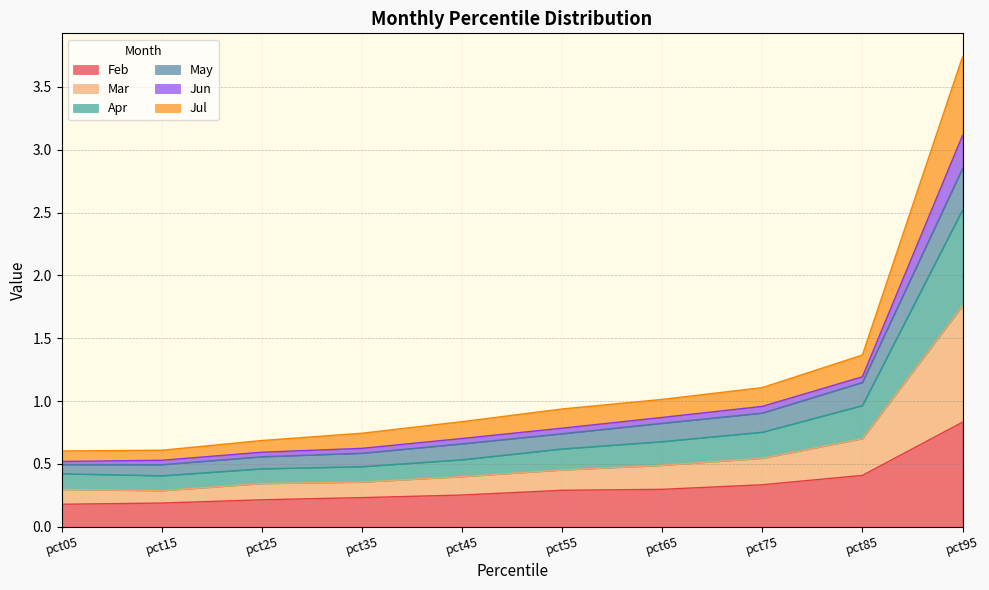

At which label does Feb reach its peak?

pct95